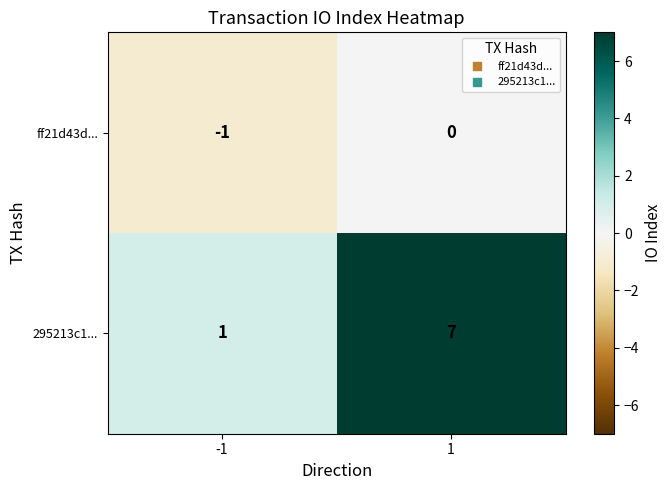

At how many categories does at least one series exceed 2?

1